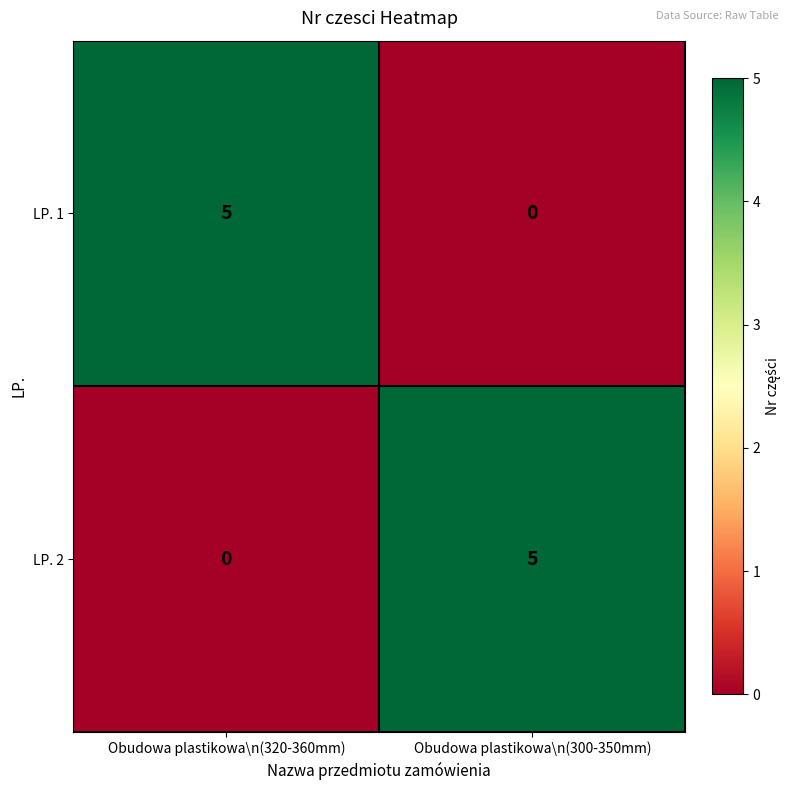

What is the difference between the LP. 1 values at Obudowa plastikowa\n(300-350mm) and Obudowa plastikowa\n(320-360mm)?

5